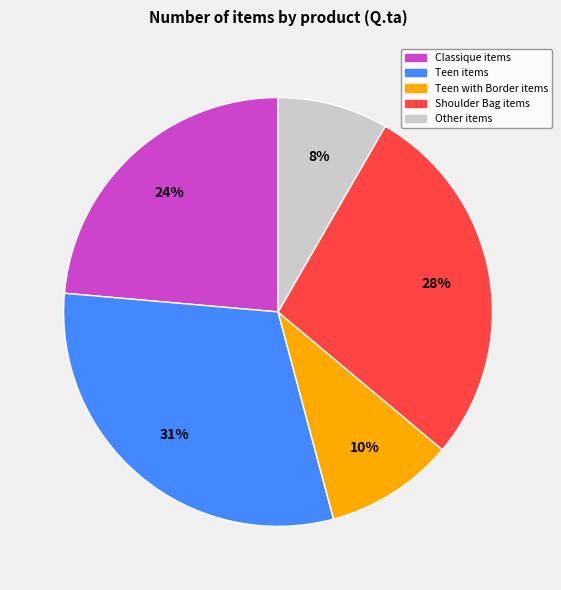

Which category has the smallest portion of the pie?

Other items